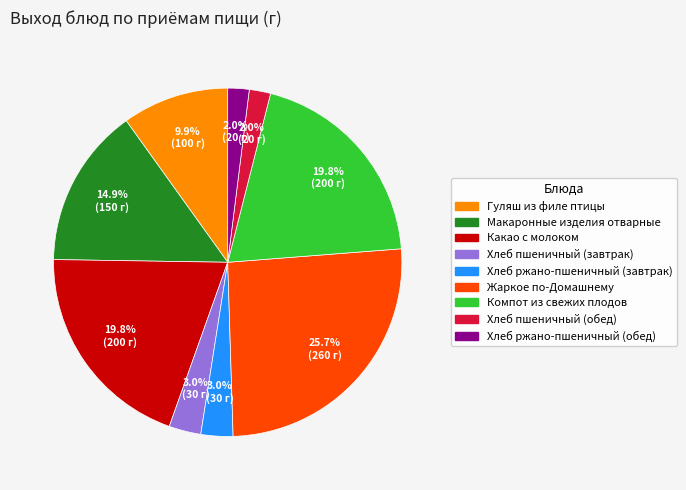

What is the largest slice in the pie chart?

Жаркое по-Домашнему